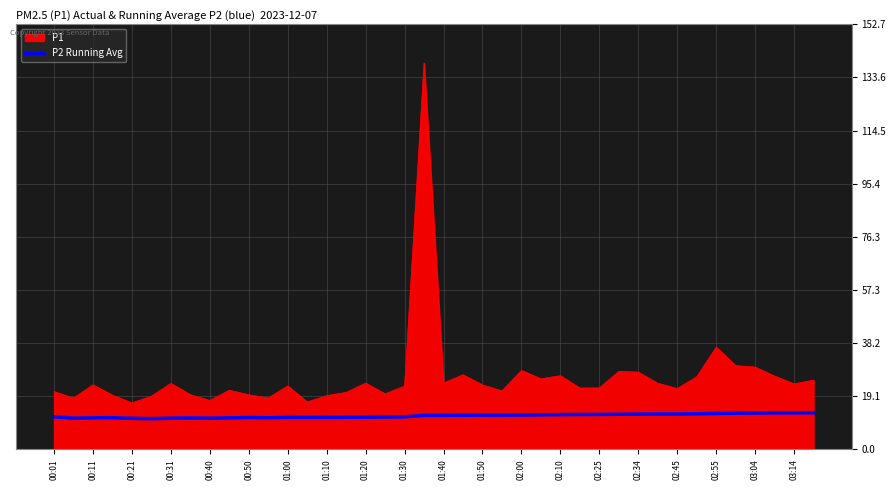

True or false: P1 and P2 Running Avg intersect in this chart.

False